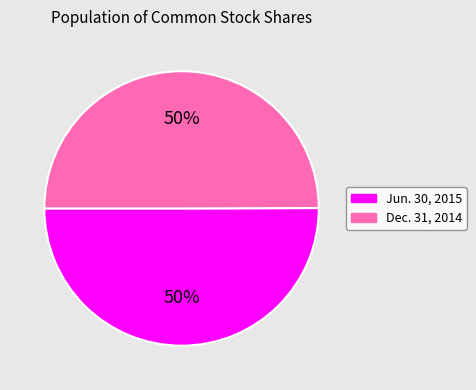

Is it true that Dec. 31, 2014 is 43% of the pie?

False